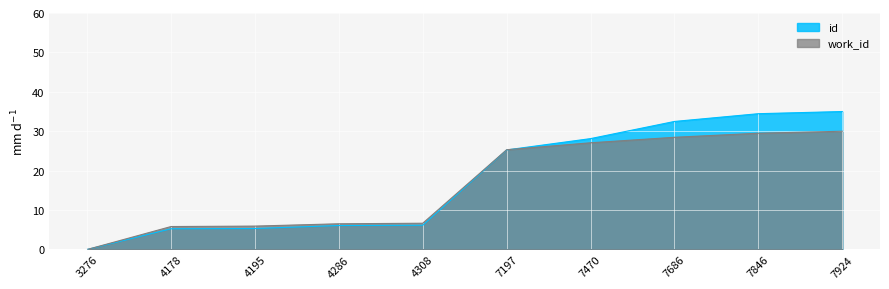

List the series in order of their peak value, highest first.

id, work_id